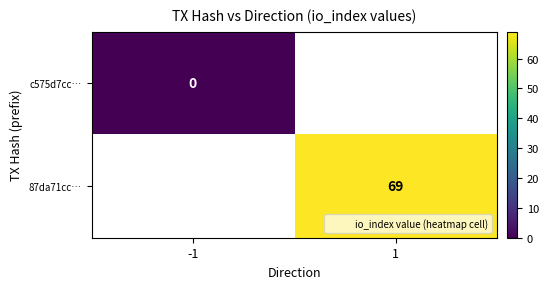

At which label does c575d7cc… reach its peak?

-1